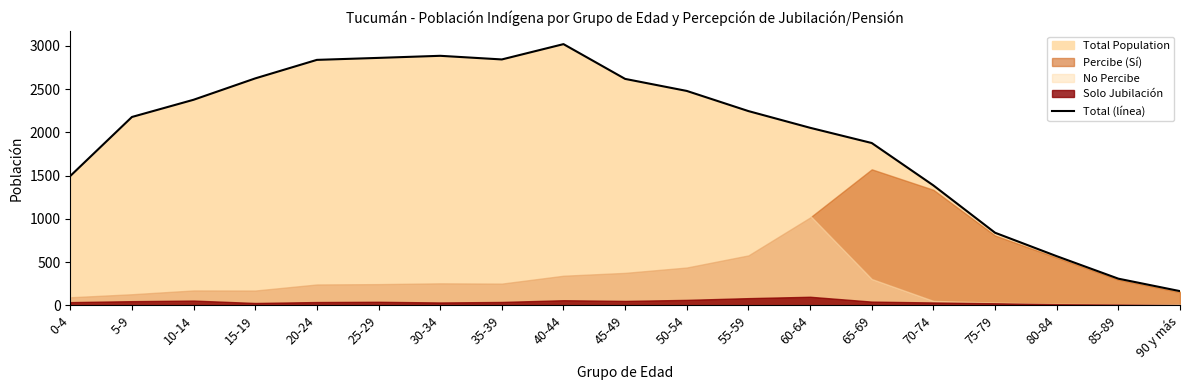

The value at 65-69 is 537. True or false?

False